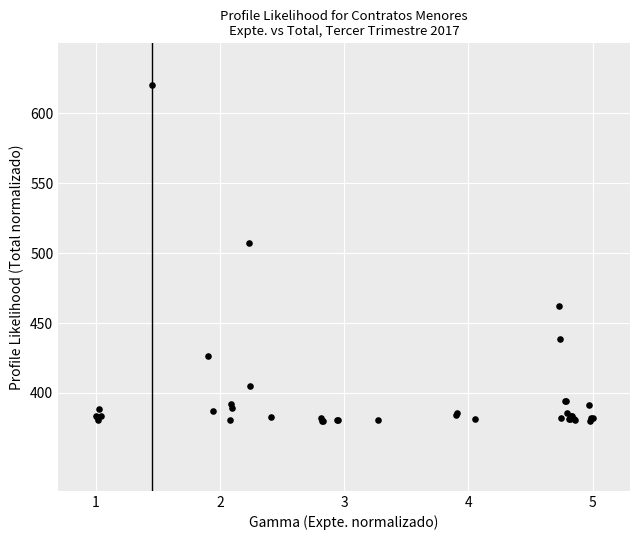

What Y value in the scatter plot is closest to 500?

506.9